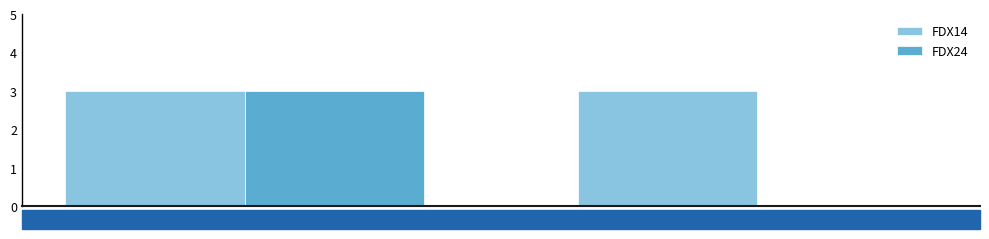

Is the value of FDX24 at N/A greater than the value of FDX14 at N/A?

No